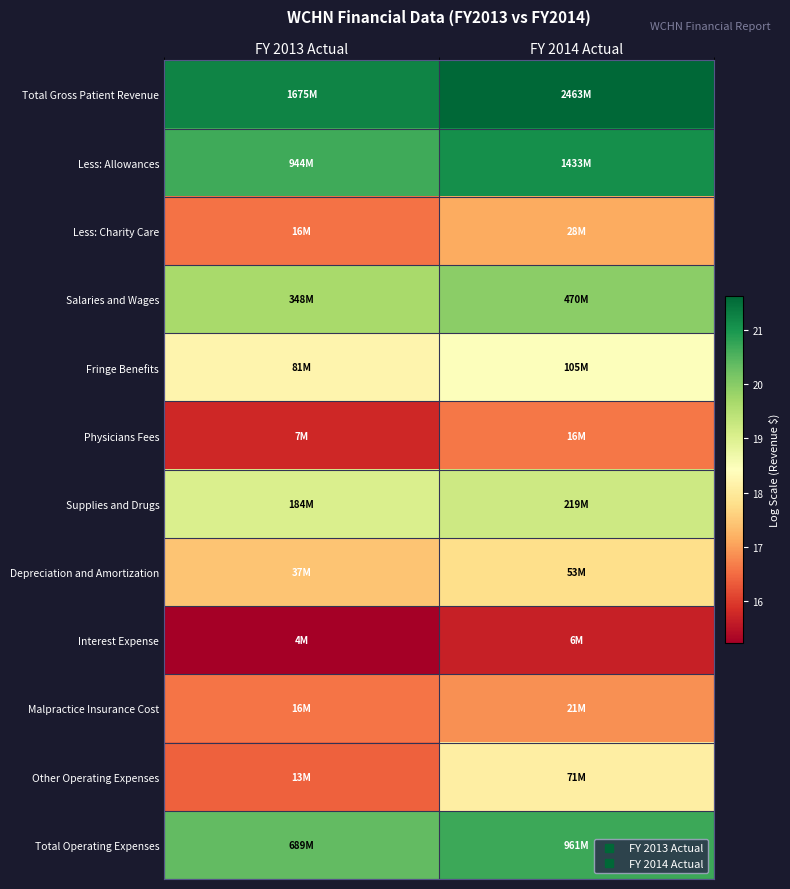

Reading left to right, extract all data points from this chart.

Total Gross Patient Revenue: FY 2013 Actual=21.2	FY 2014 Actual=21.6
Less: Allowances: FY 2013 Actual=20.7	FY 2014 Actual=21.1
Less: Charity Care: FY 2013 Actual=16.6	FY 2014 Actual=17.1
Salaries and Wages: FY 2013 Actual=19.7	FY 2014 Actual=20.0
Fringe Benefits: FY 2013 Actual=18.2	FY 2014 Actual=18.5
Physicians Fees: FY 2013 Actual=15.8	FY 2014 Actual=16.6
Supplies and Drugs: FY 2013 Actual=19.0	FY 2014 Actual=19.2
Depreciation and Amortization: FY 2013 Actual=17.4	FY 2014 Actual=17.8
Interest Expense: FY 2013 Actual=15.2	FY 2014 Actual=15.7
Malpractice Insurance Cost: FY 2013 Actual=16.6	FY 2014 Actual=16.9
Other Operating Expenses: FY 2013 Actual=16.4	FY 2014 Actual=18.1
Total Operating Expenses: FY 2013 Actual=20.4	FY 2014 Actual=20.7